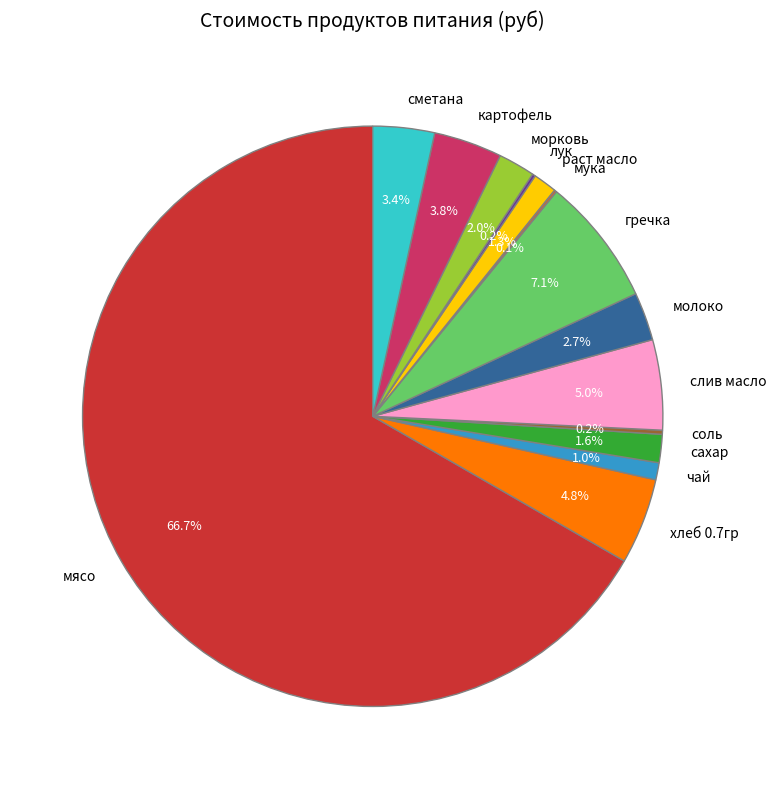

Between картофель and молоко, which is larger?

картофель